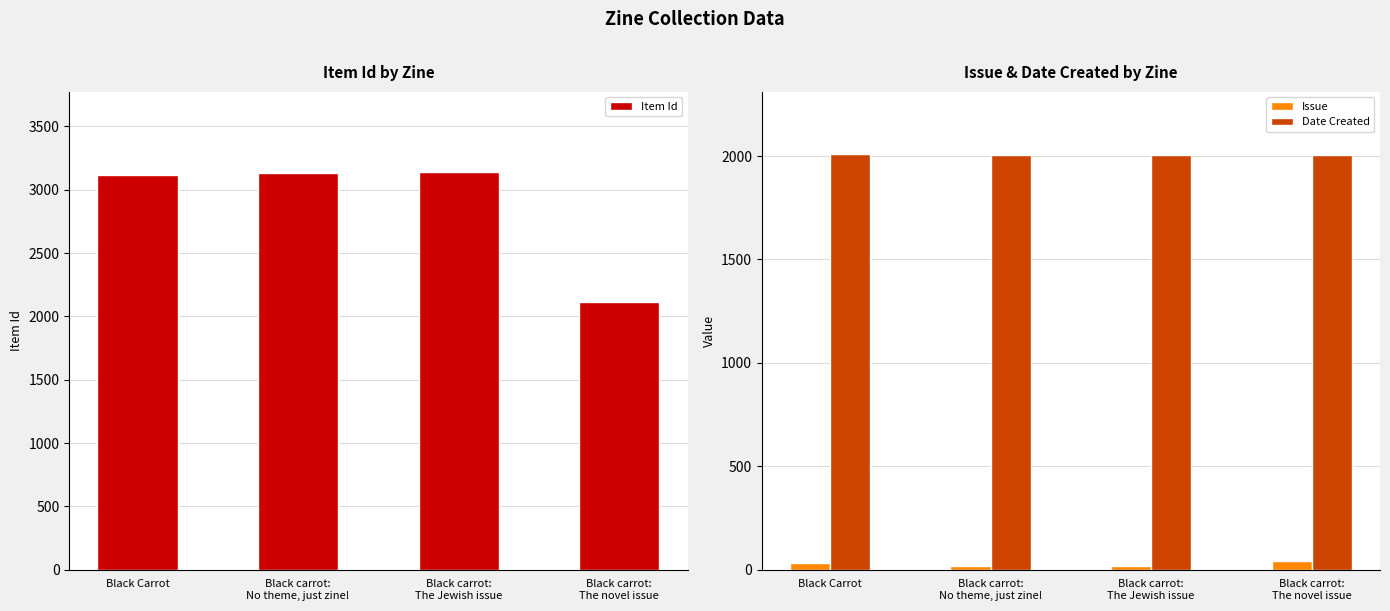

Count the Issue values in the range 16 to 40.

4